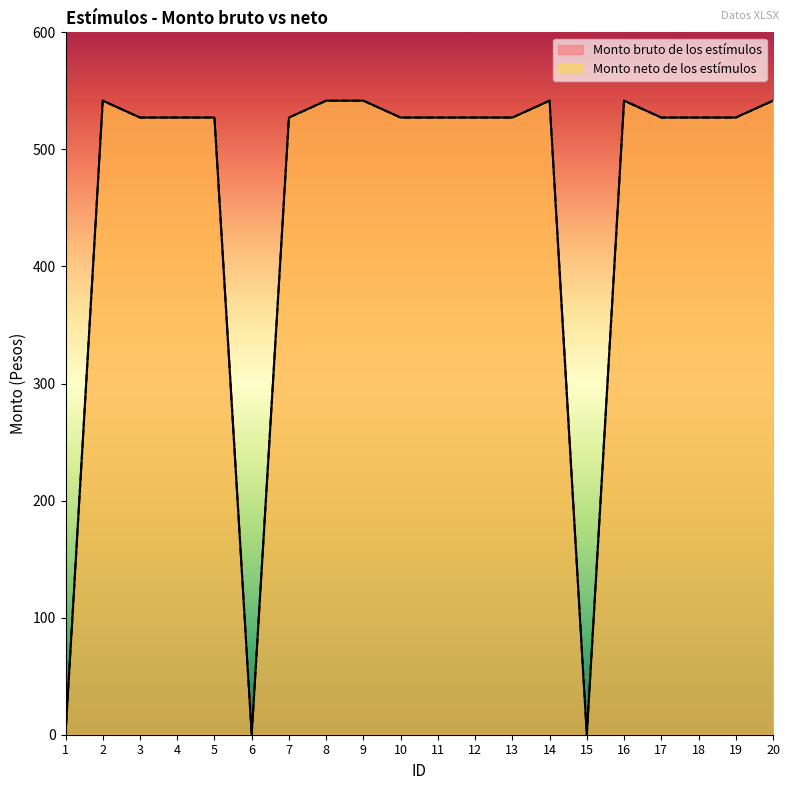

Is the value of Monto bruto de los estímulos at 19 greater than the value of Monto neto de los estímulos at 4?

No